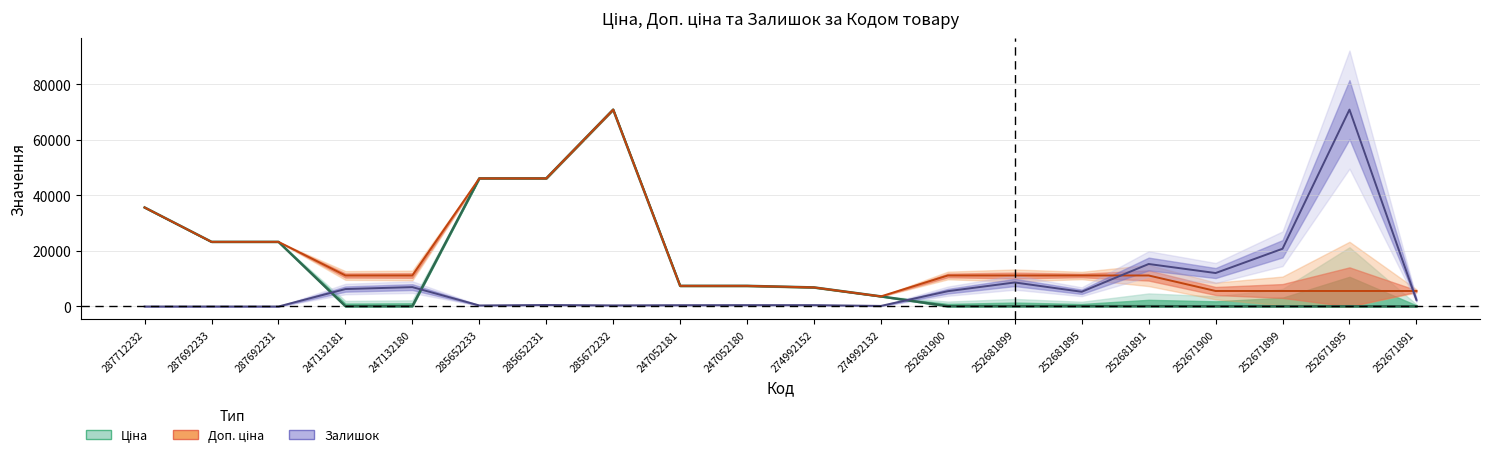

What is the sum of the Доп. ціна values at 274992132 and 252671895?

9226.0